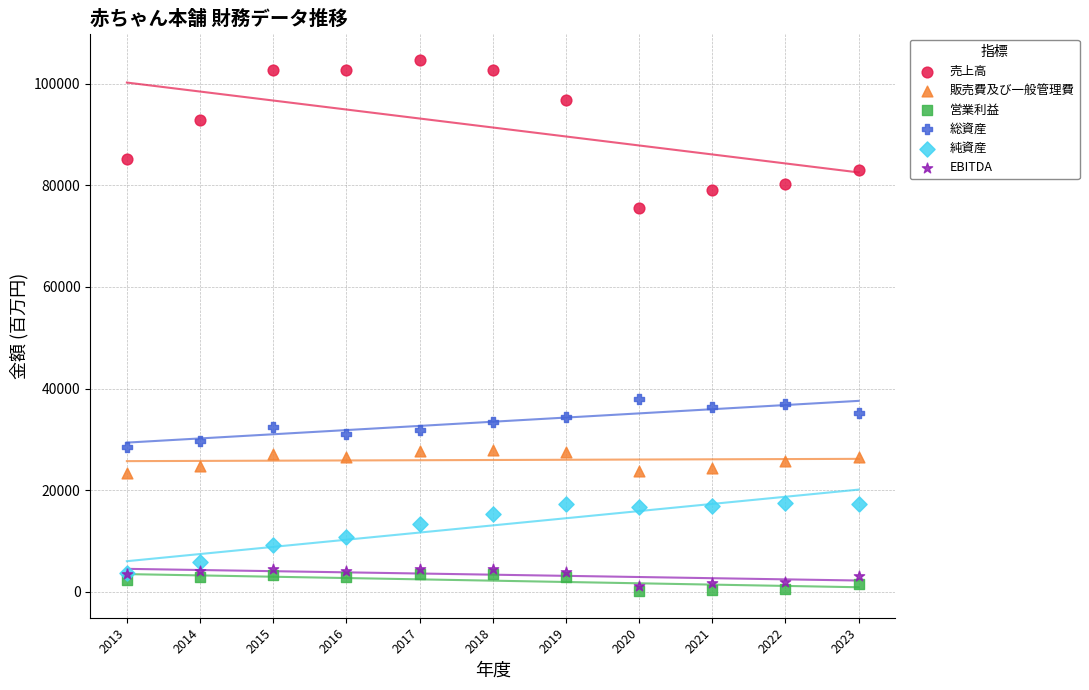

In the 売上高 series, what Y value is closest to 90123?

92899